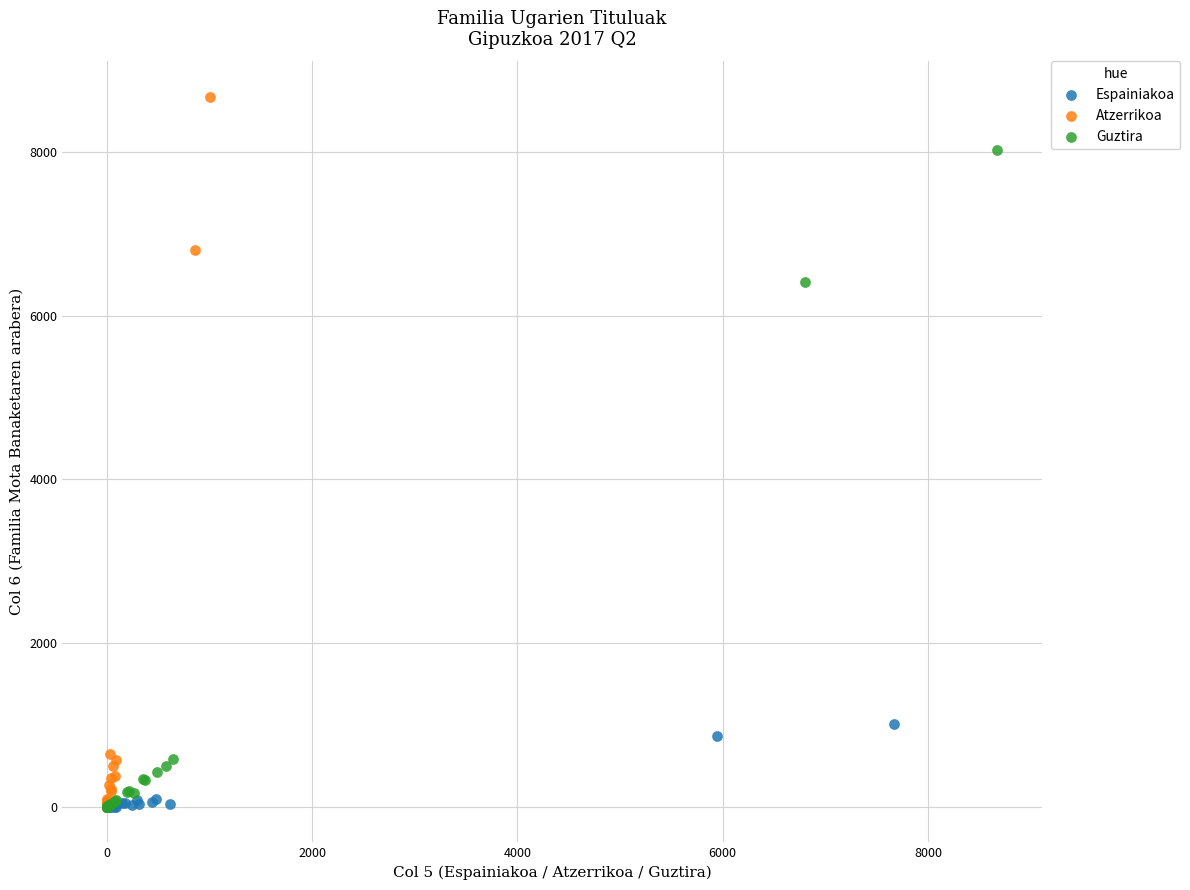

What are all the series names shown in the legend?

Espainiakoa, Atzerrikoa, Guztira